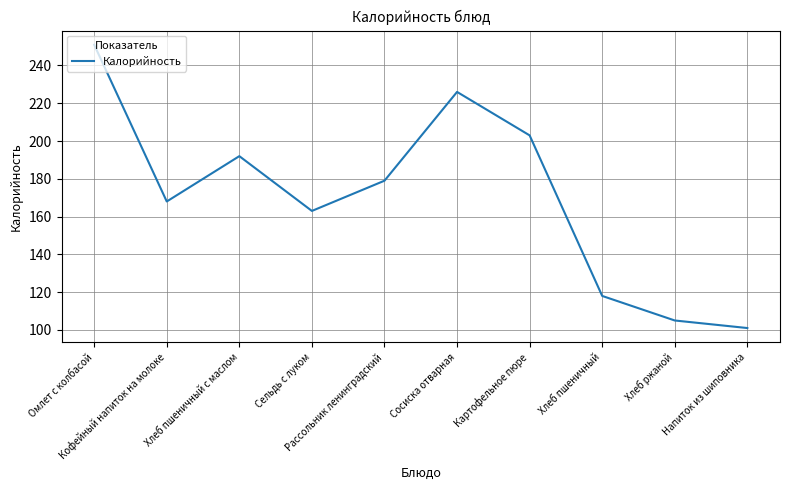

What is the smallest value displayed?

101